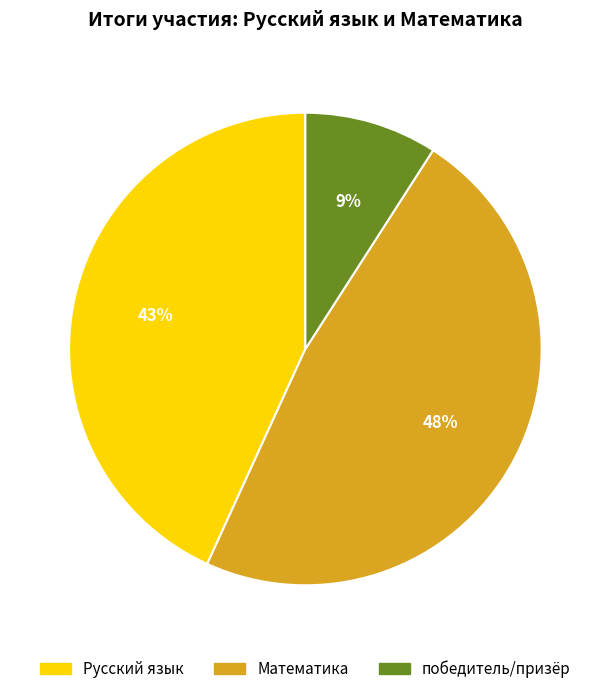

To the nearest percent, what is the difference between the largest and smallest slice percentages?

39%